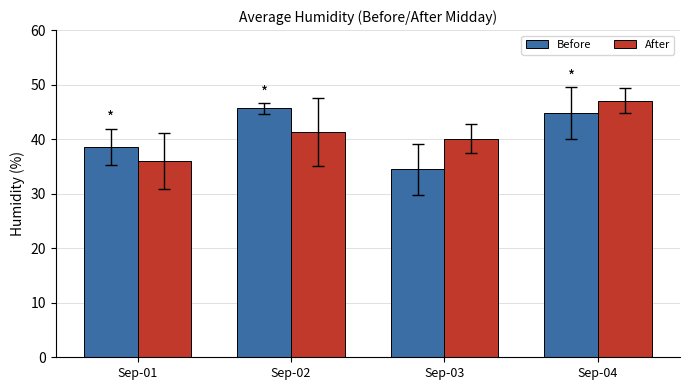

At which label does After first exceed 41?

Sep-02